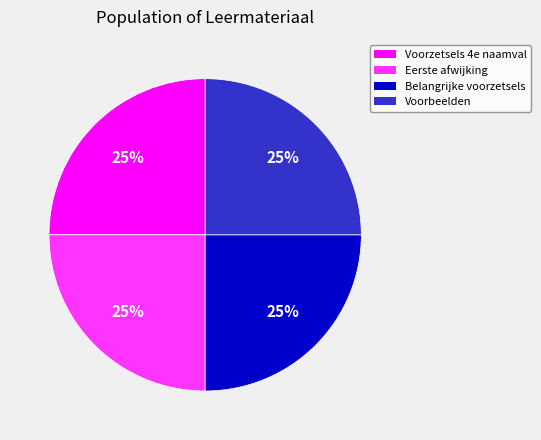

To the nearest percent, what is the average slice percentage?

25%